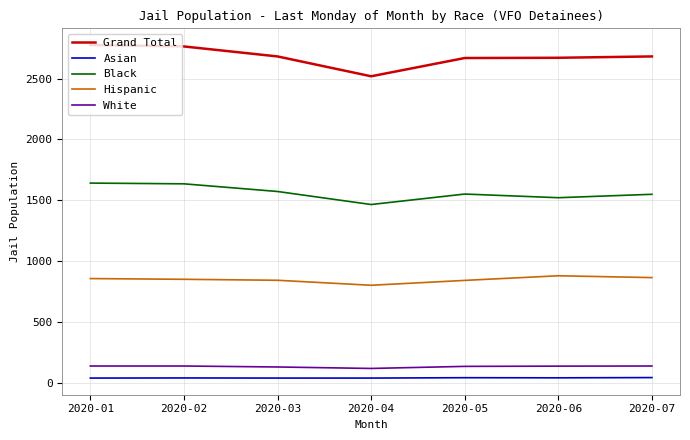

Between 2020-01 and 2020-04, which series saw the biggest shift?

Grand Total